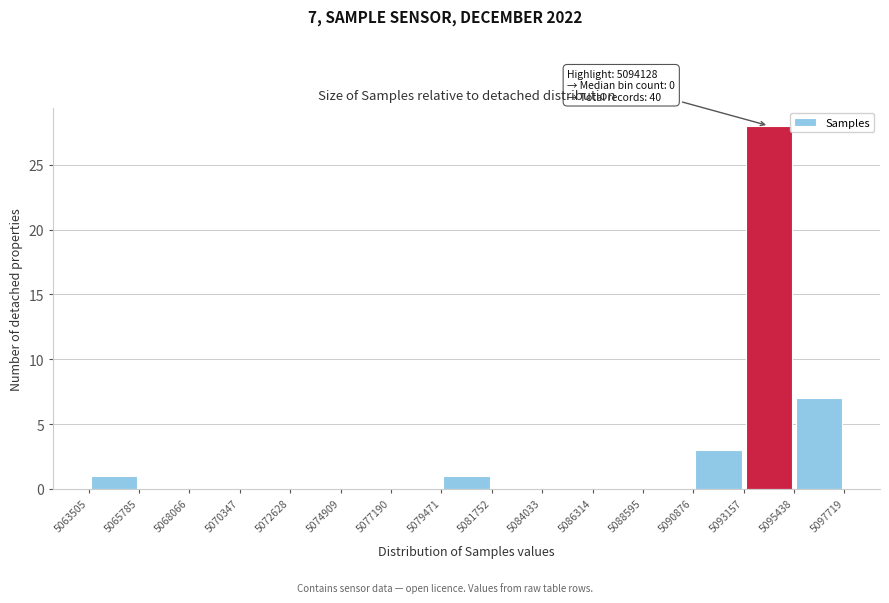

Which range on the x-axis has the tallest bar?

5093157 to 5095438